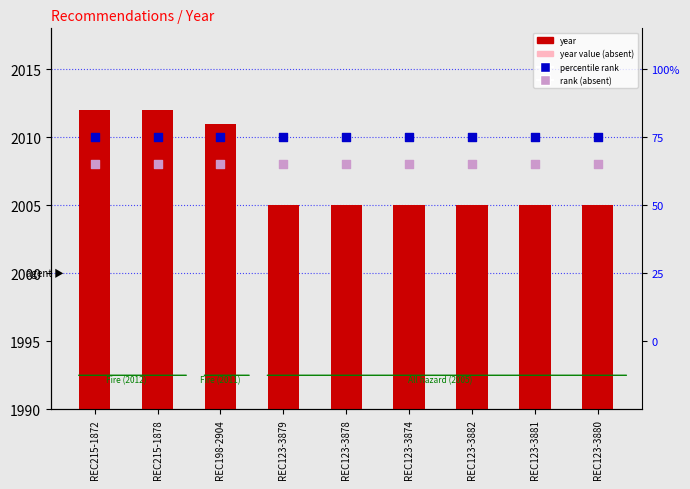

Which series has the largest Y range (max minus min)?

Year